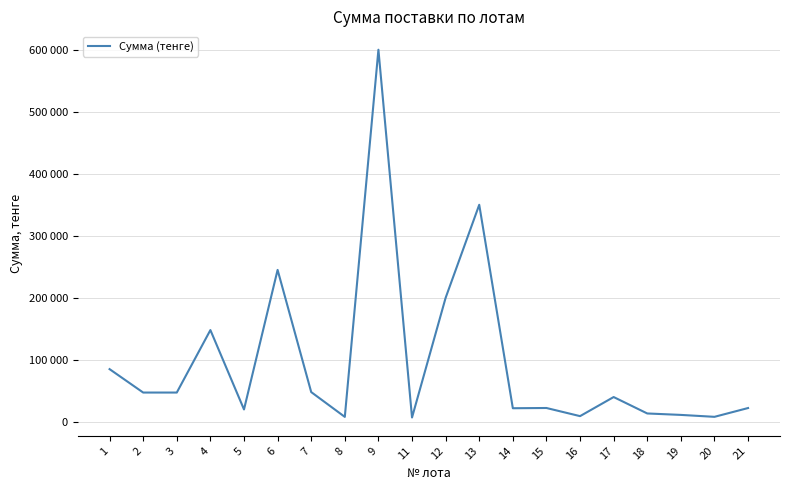

Is it true that the value at 5 is 20000?

True